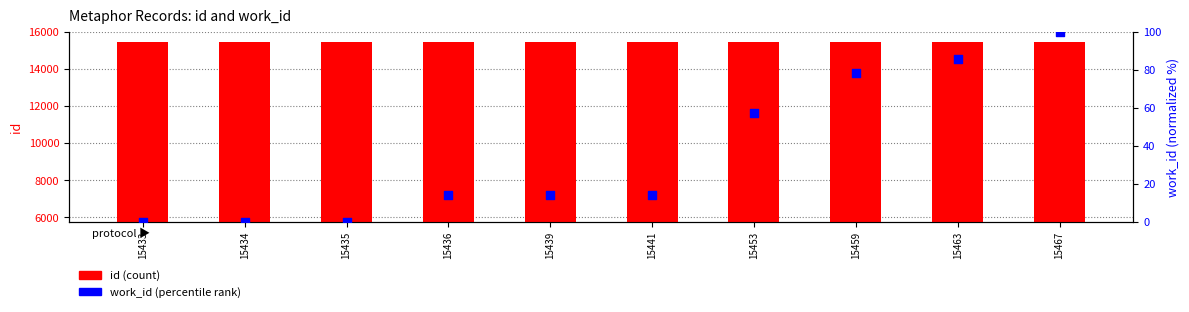

What is the total value across all series at 15441?

15455.3